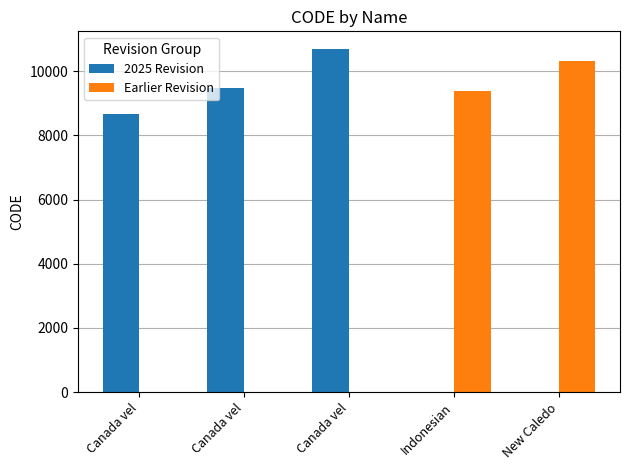

What is the highest value of the 2025 Revision series?

10707